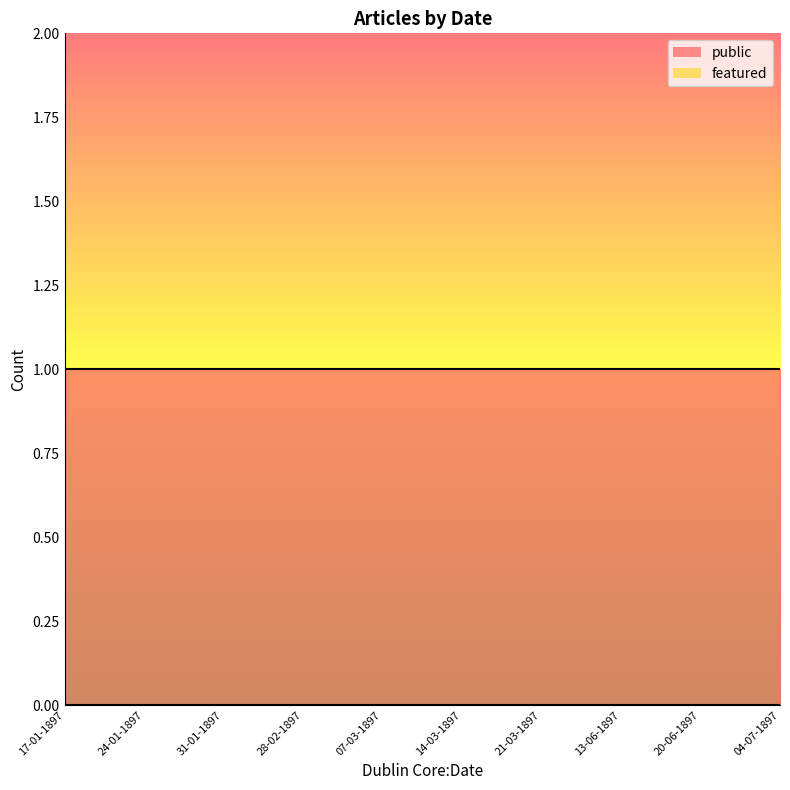

Reading left to right, extract all data points from this chart.

public: 17-01-1897=1	24-01-1897=1	31-01-1897=1	28-02-1897=1	07-03-1897=1	14-03-1897=1	21-03-1897=1	13-06-1897=1	20-06-1897=1	04-07-1897=1
featured: 17-01-1897=0	24-01-1897=0	31-01-1897=0	28-02-1897=0	07-03-1897=0	14-03-1897=0	21-03-1897=0	13-06-1897=0	20-06-1897=0	04-07-1897=0